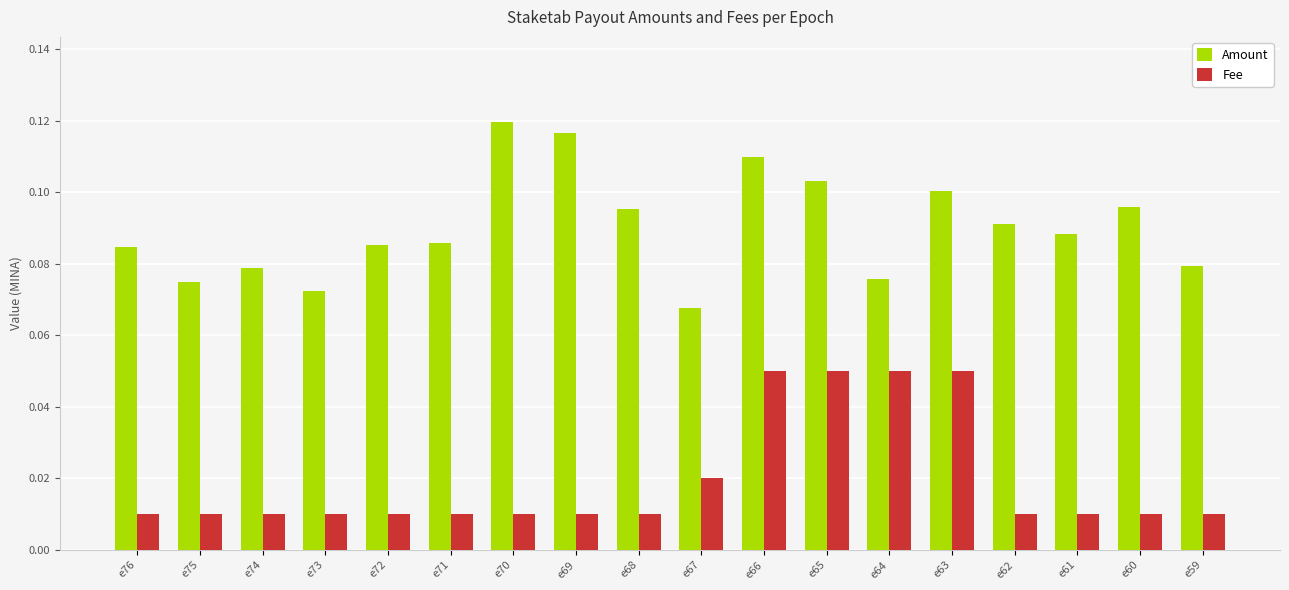

The value of Amount at e69 is 0.1. True or false?

True